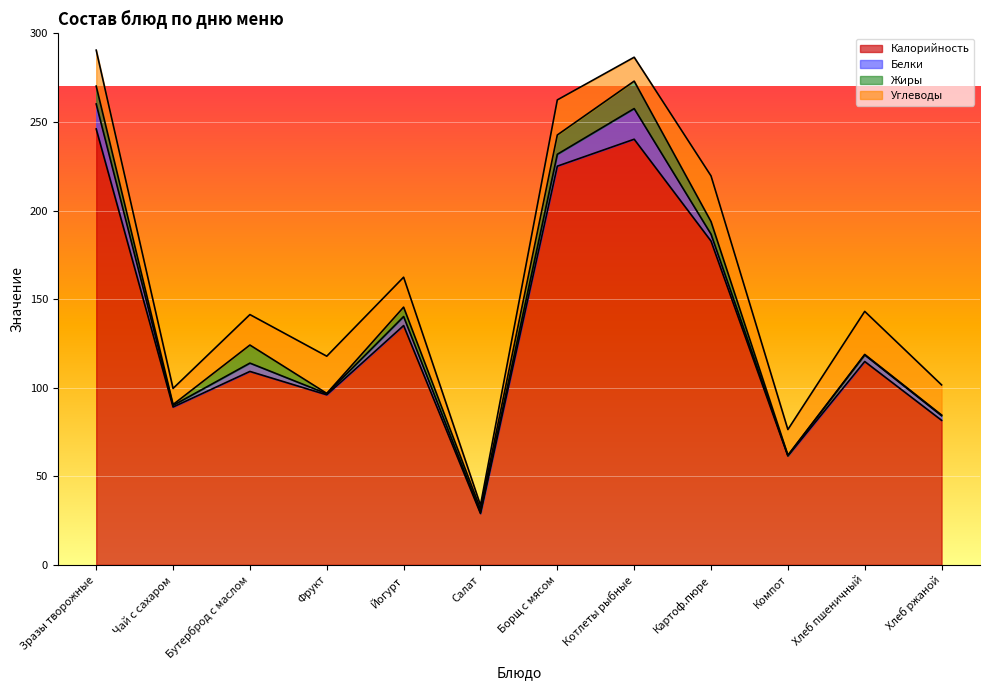

How many data points in Калорийность are above 114?

6